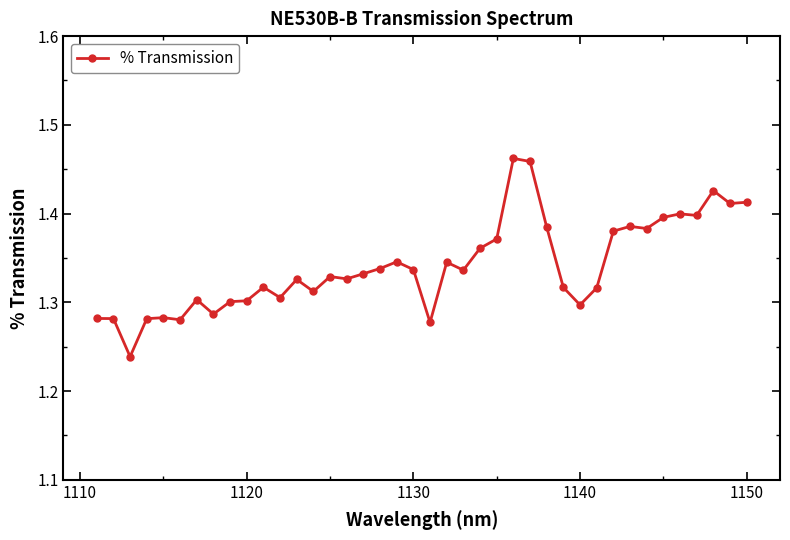

Count the values in the range 1 to 2.

40